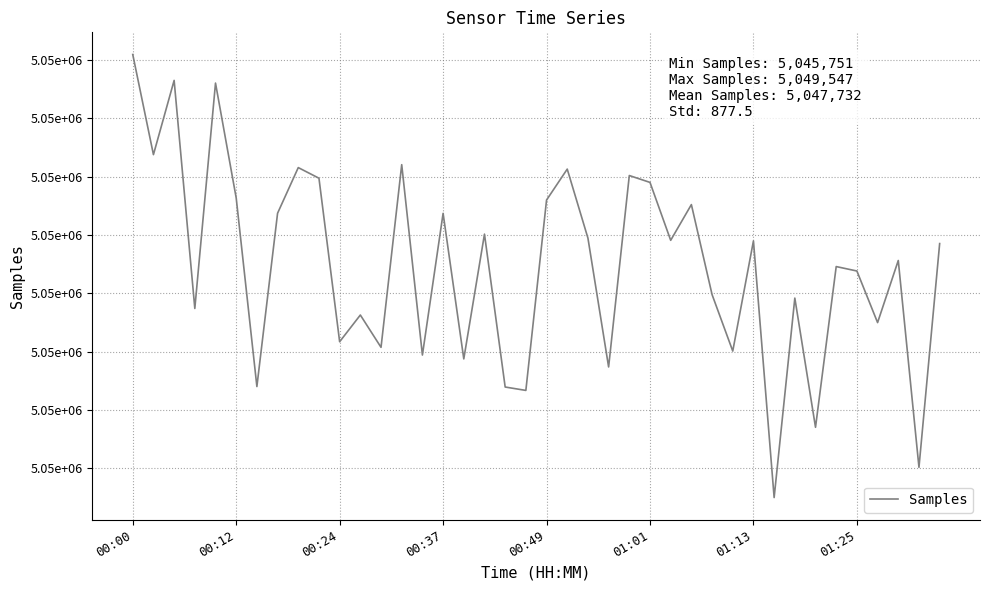

At which label is the value closest to 5047649?

01:25